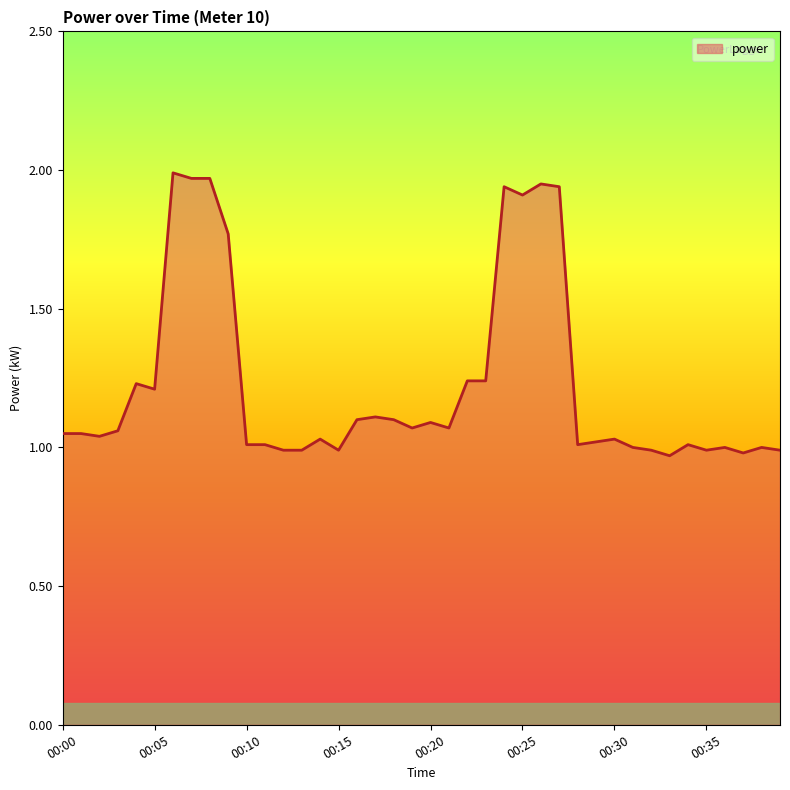

What is the sum of all values?

49.1